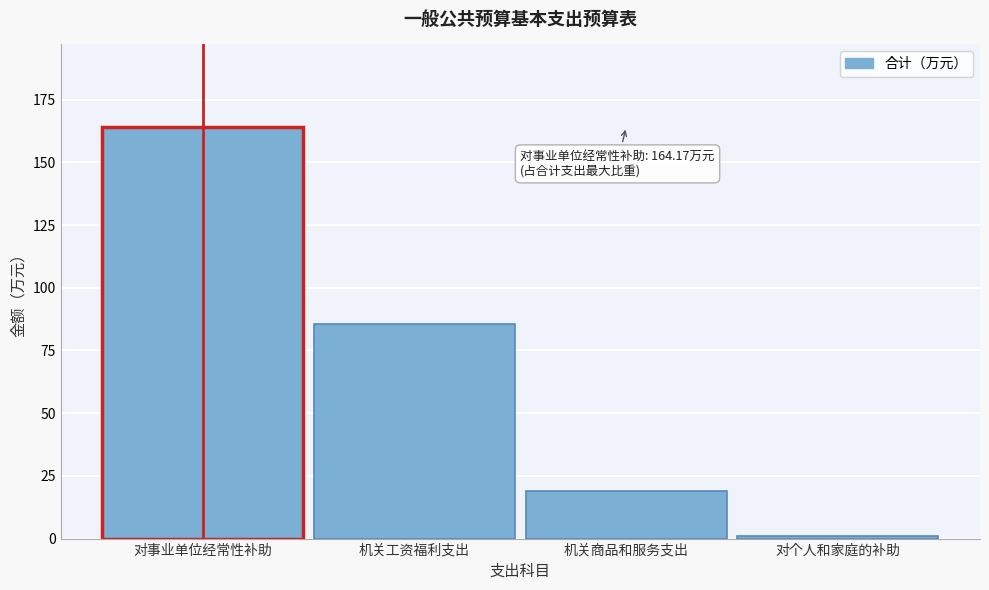

Reading left to right, list all the values displayed in this chart.

对事业单位经常性补助=164.2	机关工资福利支出=85.6	机关商品和服务支出=19.1	对个人和家庭的补助=1.1